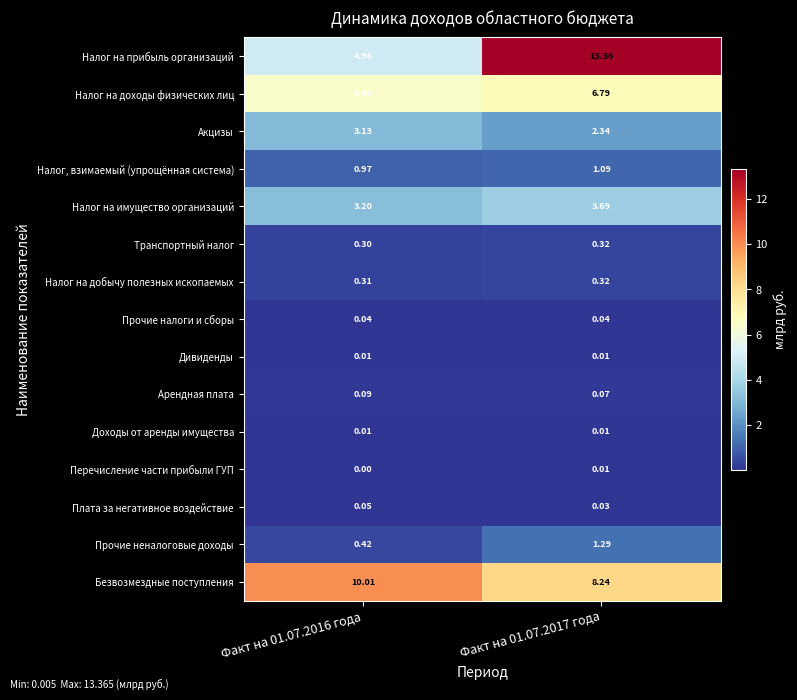

Is the value of Акцизы at Факт на 01.07.2016 года greater than the value of Прочие неналоговые доходы at Факт на 01.07.2017 года?

Yes